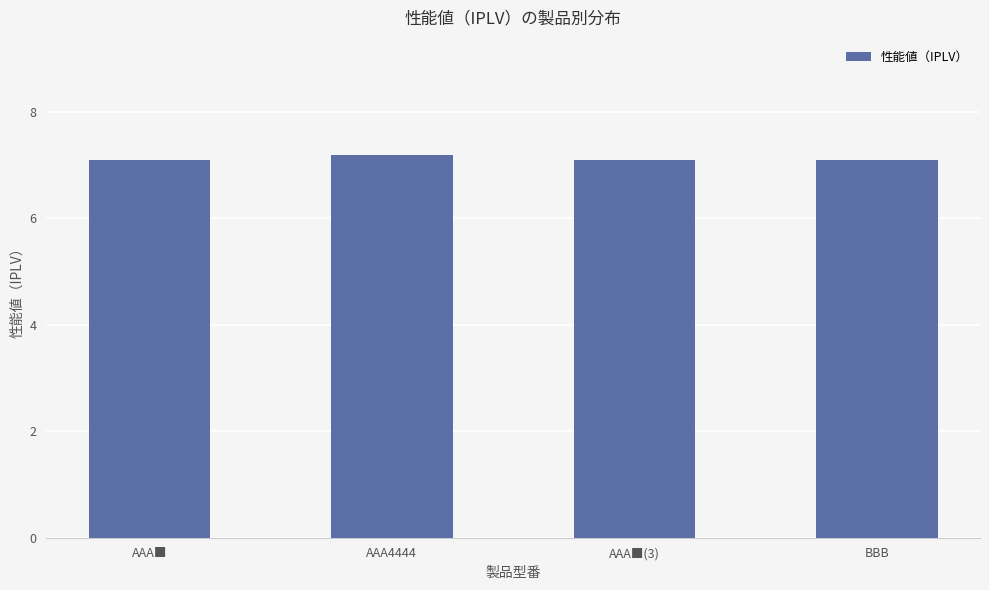

Reading left to right, list all the values displayed in this chart.

AAA■=7.1	AAA4444=7.2	AAA■(3)=7.1	BBB=7.1